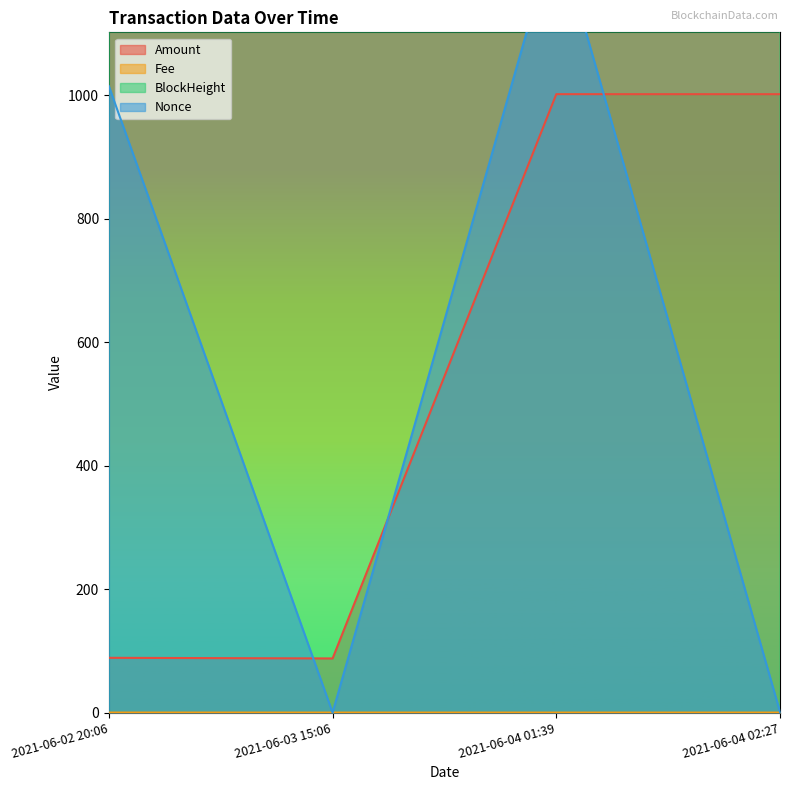

Reading left to right, what are all the values shown in this chart?

Amount: 88.7	87.7	1002.0	1002.0
Fee: 0.1	0.0	0.0	0.0
BlockHeight: 26573.0	26834.0	26983.0	26994.0
Nonce: 1015.0	0.0	1271.0	1.0